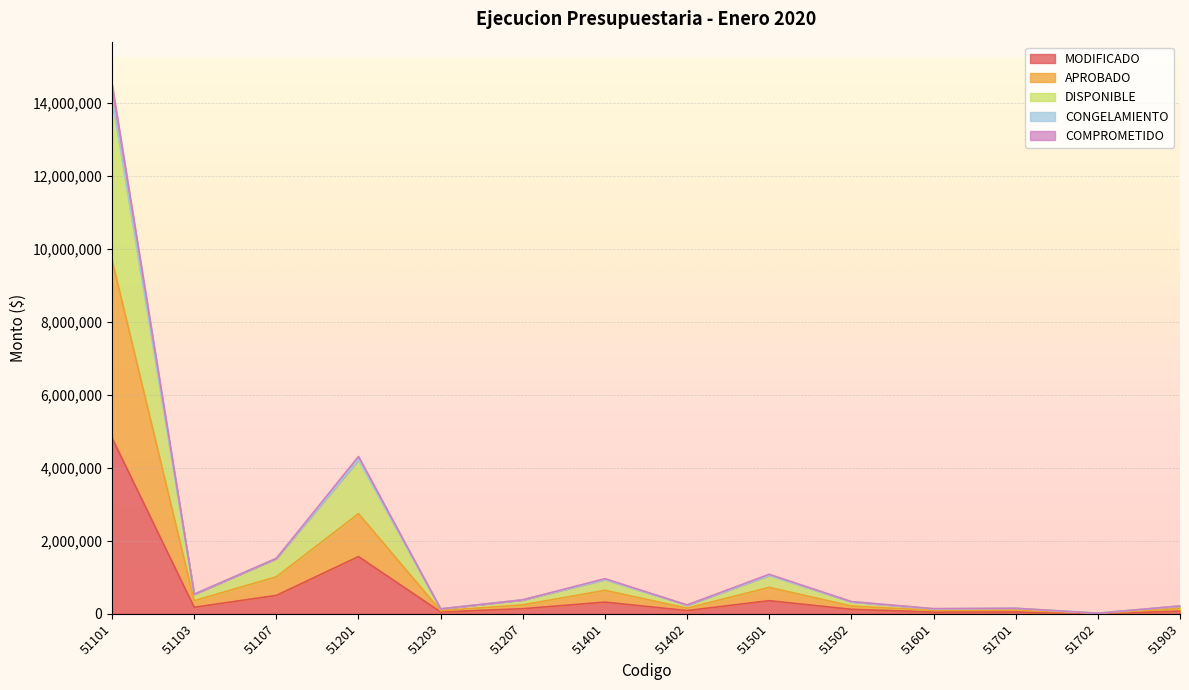

What is the spread (max minus min) of values at 51207?

243100.0